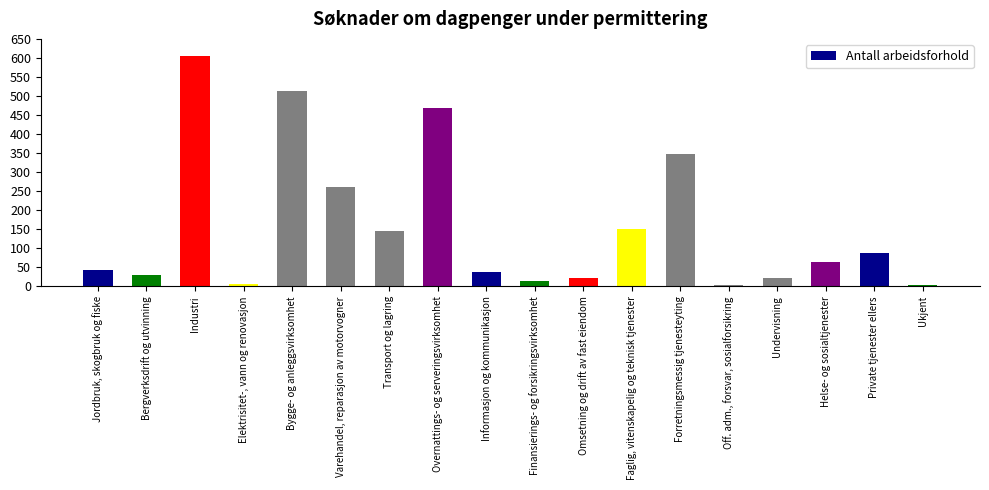

What is the change in value from Faglig, vitenskapelig og teknisk tjenester to Ukjent?

-147